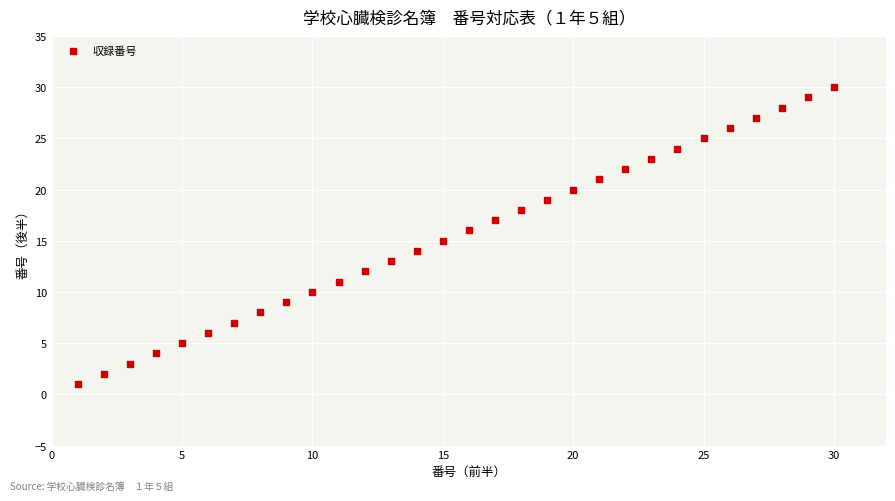

What is the range of Y values (max minus min)?

29